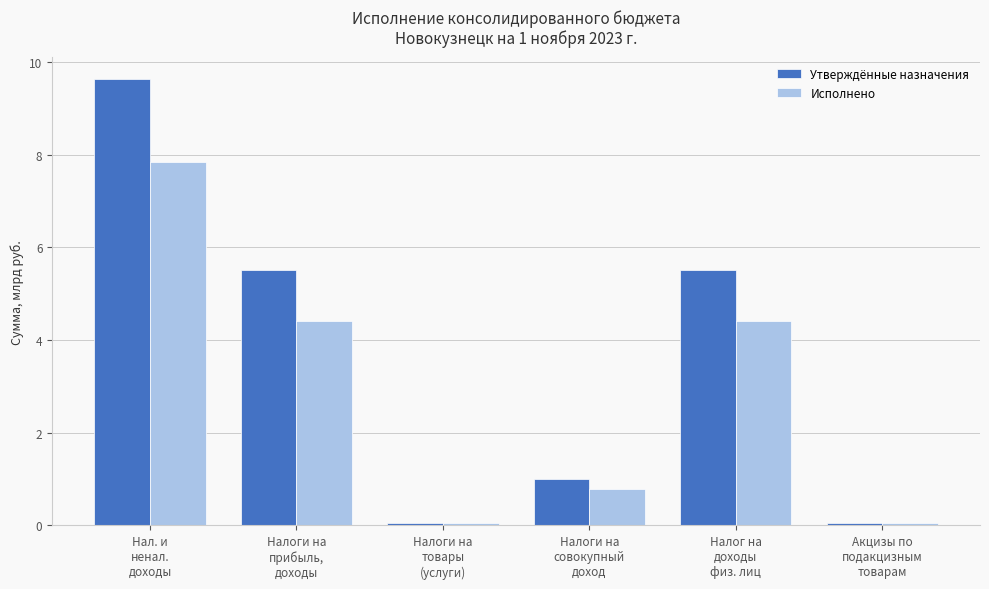

How many values in the Утверждённые назначения series are below 5?

3